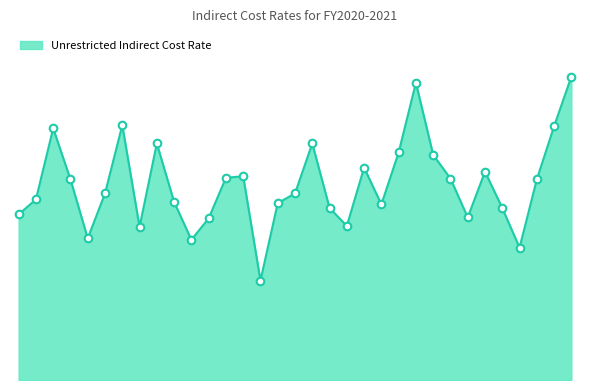

Does the chart have visible grid lines?

No